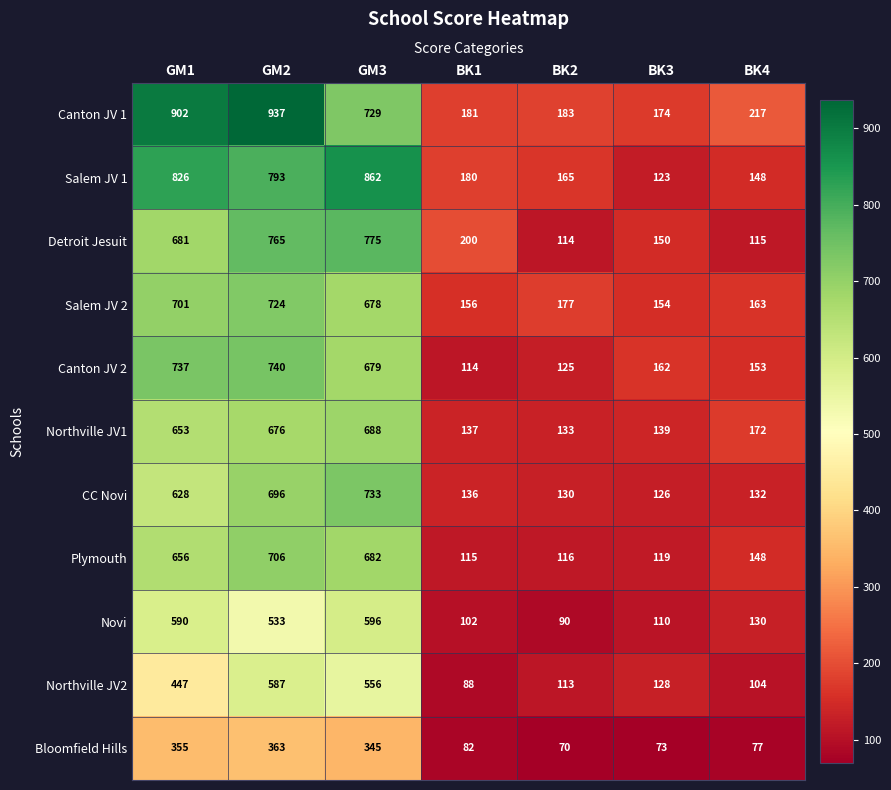

What is the average value of the Detroit Jesuit series?

400